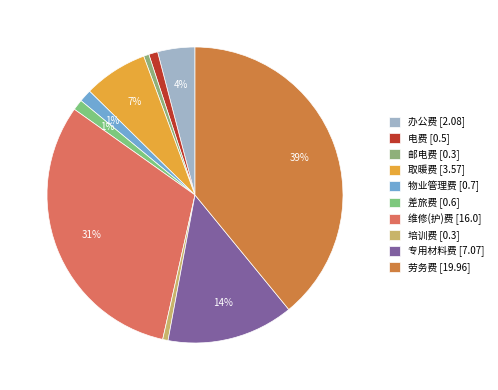

Between 培训费 and 维修(护)费, which is larger?

维修(护)费